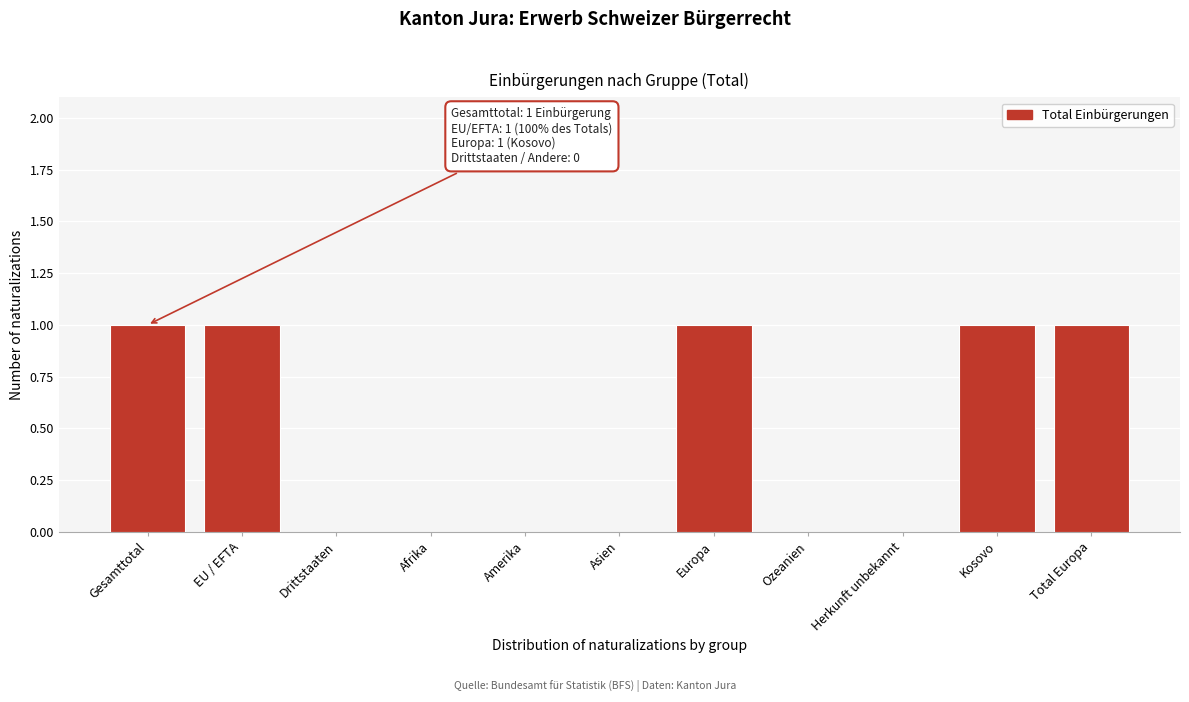

Reading left to right, extract all data points from this chart.

Gesamttotal=1	EU / EFTA=1	Drittstaaten=0	Afrika=0	Amerika=0	Asien=0	Europa=1	Ozeanien=0	Herkunft unbekannt=0	Kosovo=1	Total Europa=1